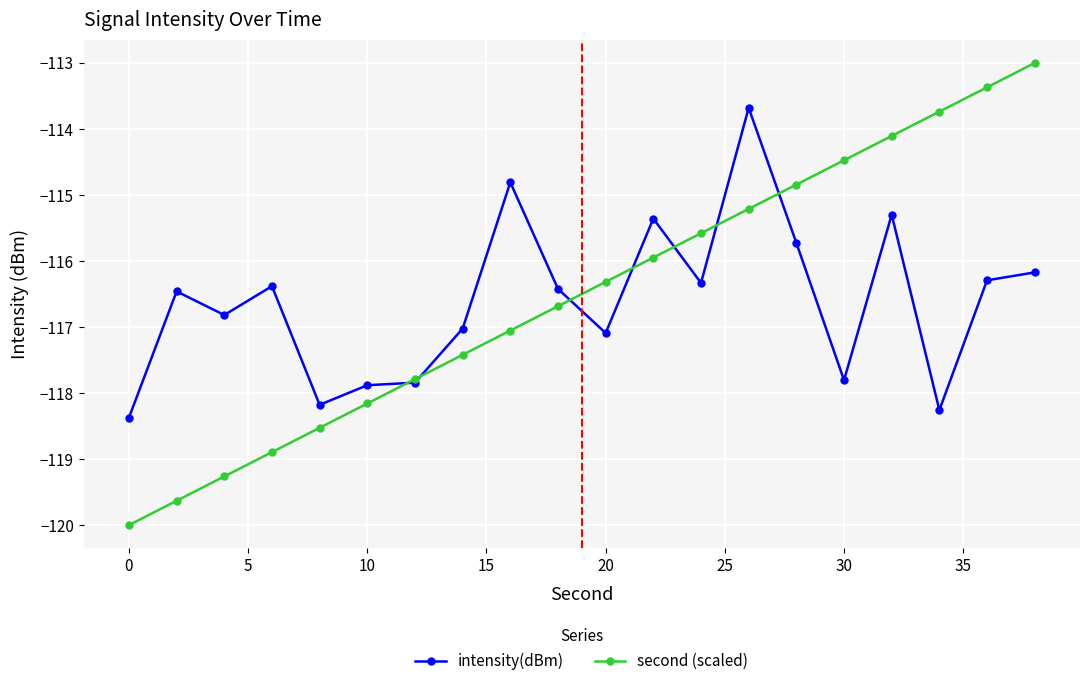

What is the greatest value displayed?

-113.0